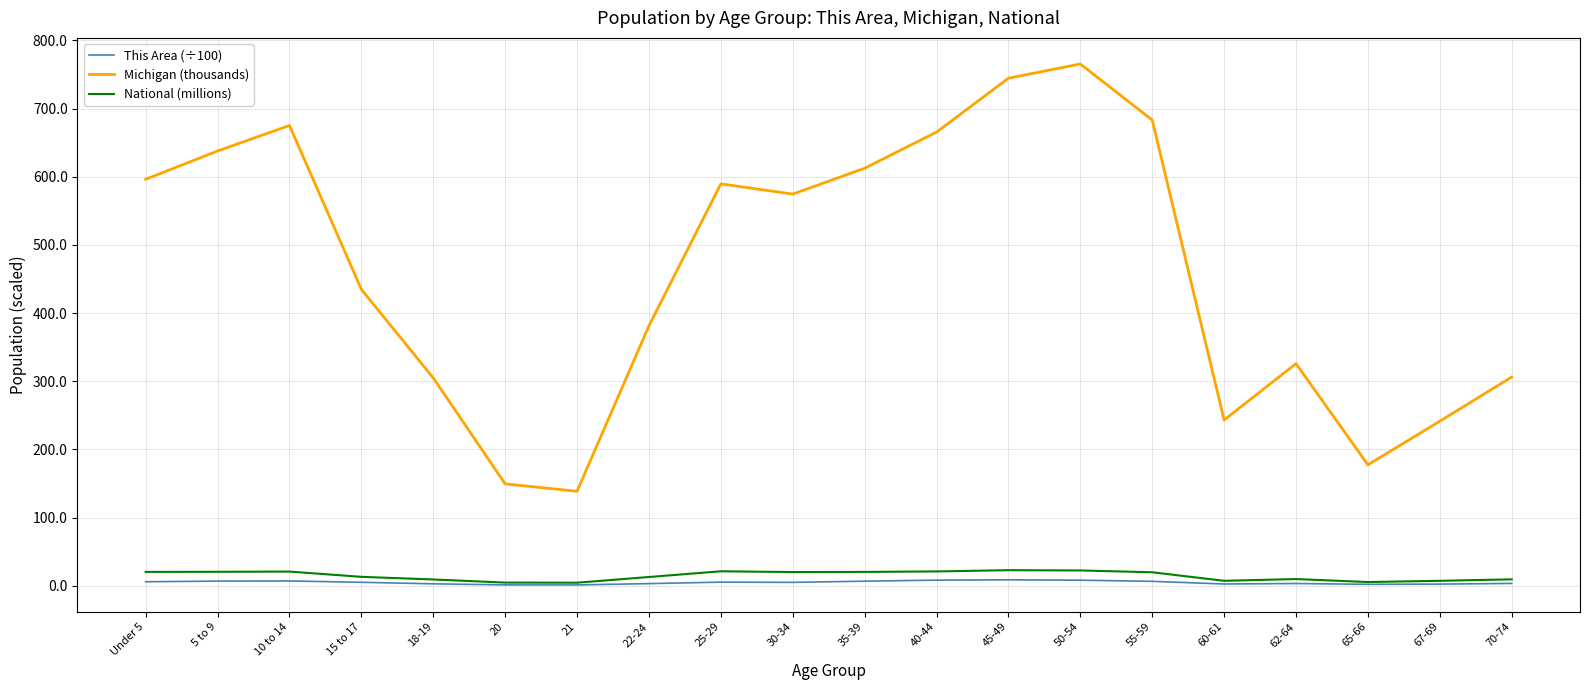

How many lines are shown in the chart?

3